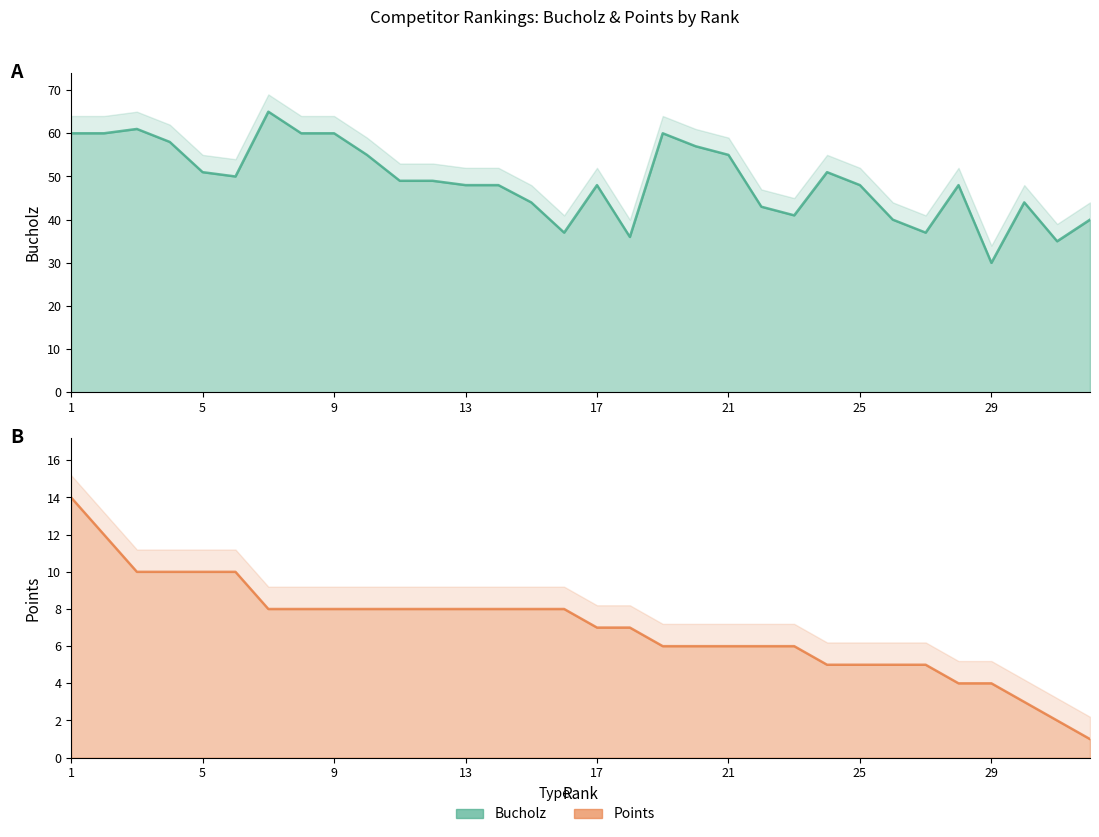

What are all the series names shown in the legend?

Bucholz, Points